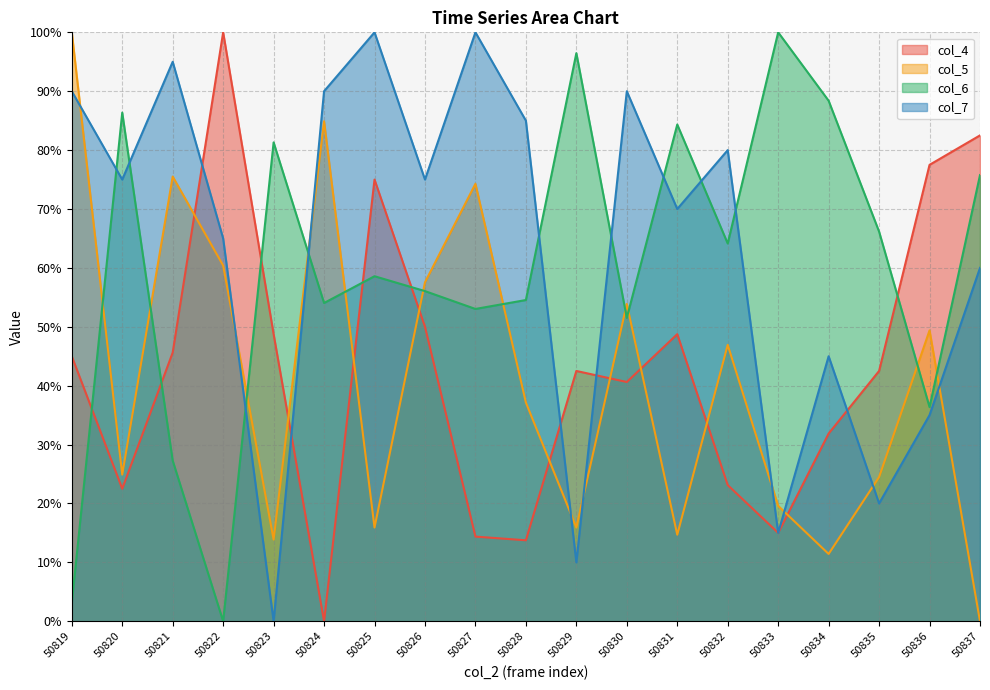

Rank the series by their maximum value, from highest to lowest.

col_5, col_6, col_4, col_7